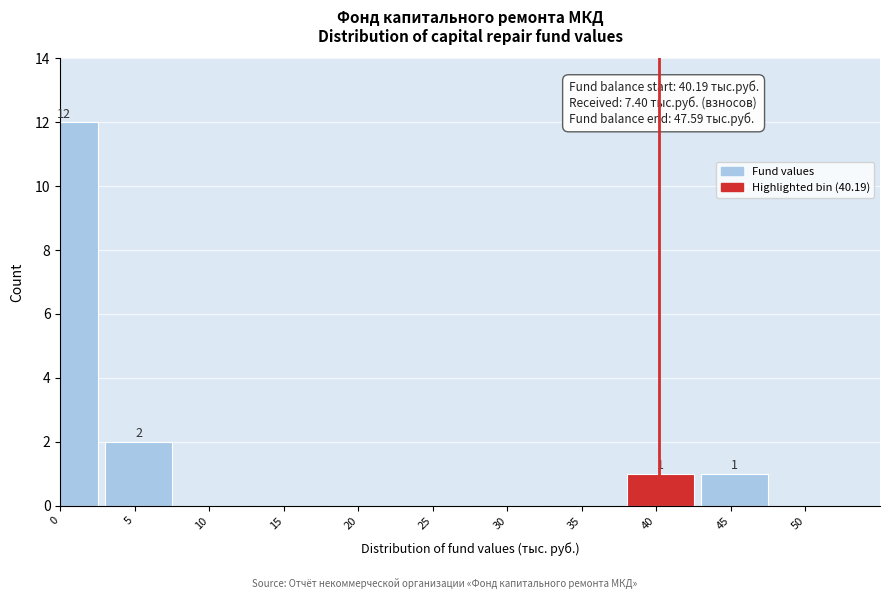

Reading left to right, transcribe all the data shown in this chart.

0=12	5=2	10=0	15=0	20=0	25=0	30=0	35=0	40=1	45=1	50=0